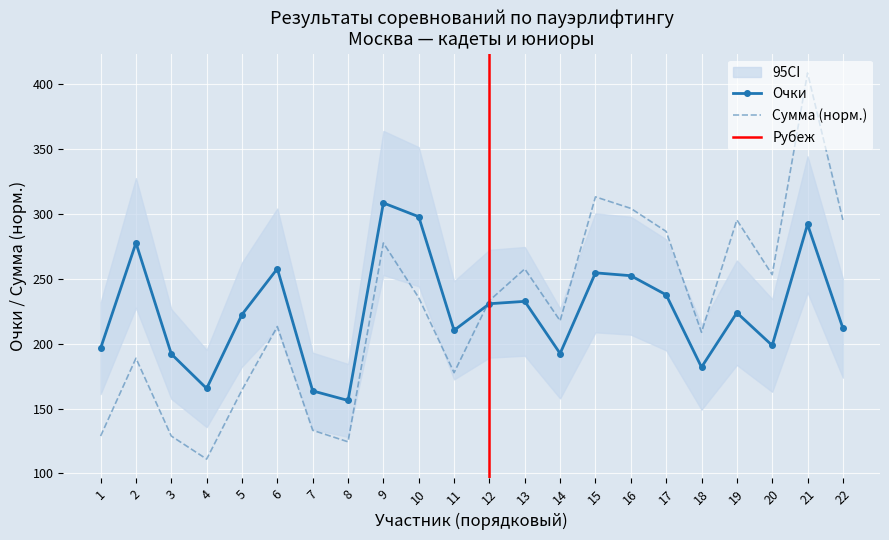

Read the Сумма (норм.) value at 13.

257.6